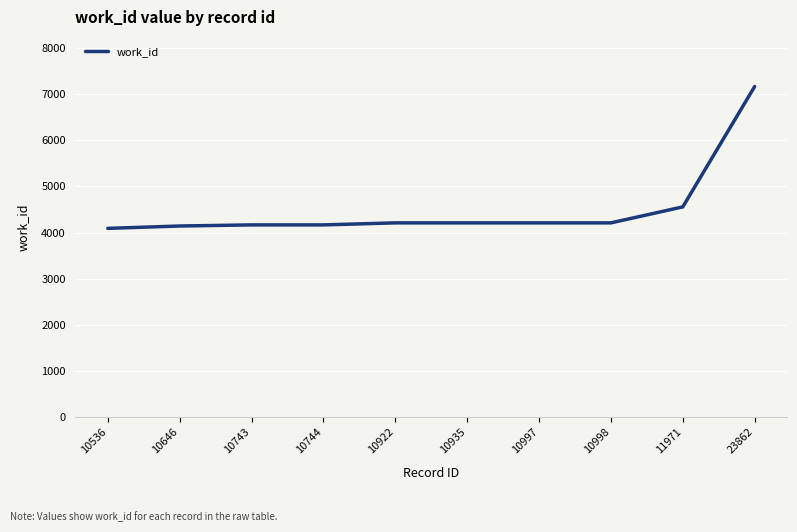

At which label is the value closest to 5626?

11971